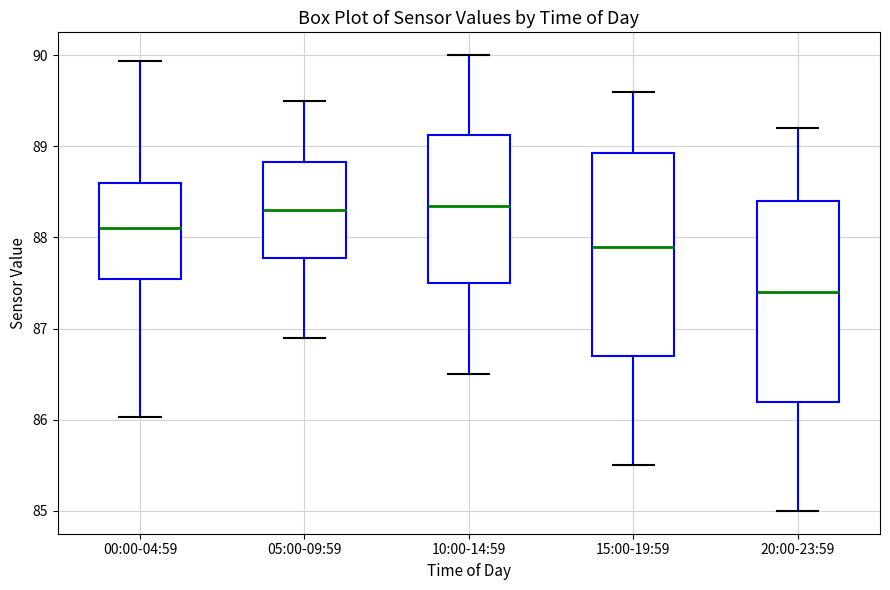

Reading left to right, read every box against the y-axis: the position of its median line, the range the box covers, and the ends of its whiskers. The values are not printed on the chart, so give them approximately, as read against the axis.

00:00-04:59: median 88.1, box 87.5 to 88.6, whiskers 86.0 to 89.9
05:00-09:59: median 88.3, box 87.8 to 88.8, whiskers 86.9 to 89.5
10:00-14:59: median 88.4, box 87.5 to 89.1, whiskers 86.5 to 90.0
15:00-19:59: median 87.9, box 86.7 to 88.9, whiskers 85.5 to 89.6
20:00-23:59: median 87.4, box 86.2 to 88.4, whiskers 85.0 to 89.2